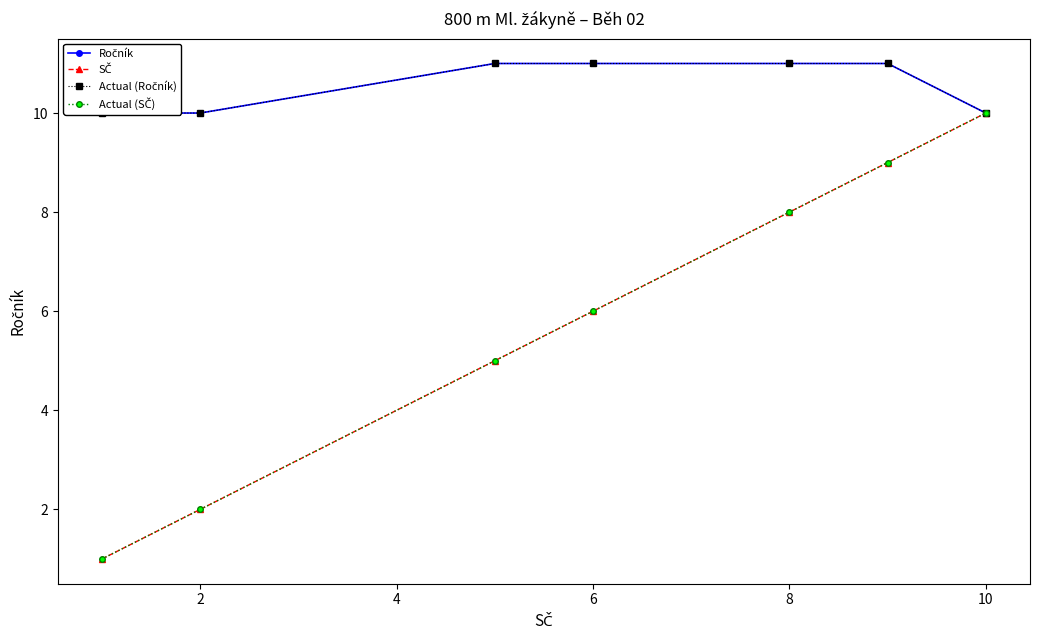

True or false: Ročník and SČ intersect in this chart.

False